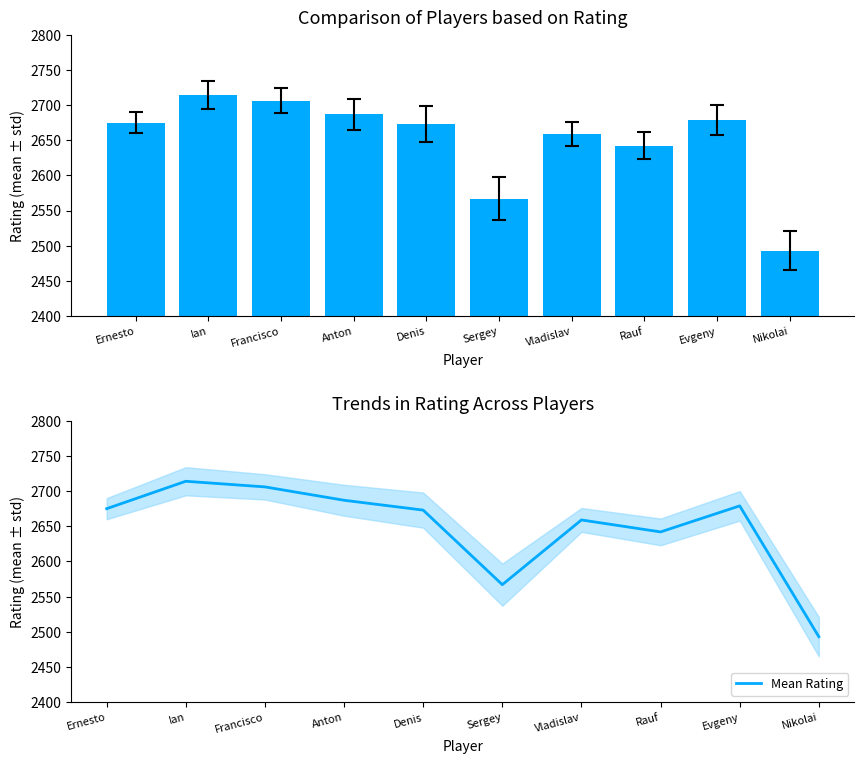

Are the bars horizontal?

No